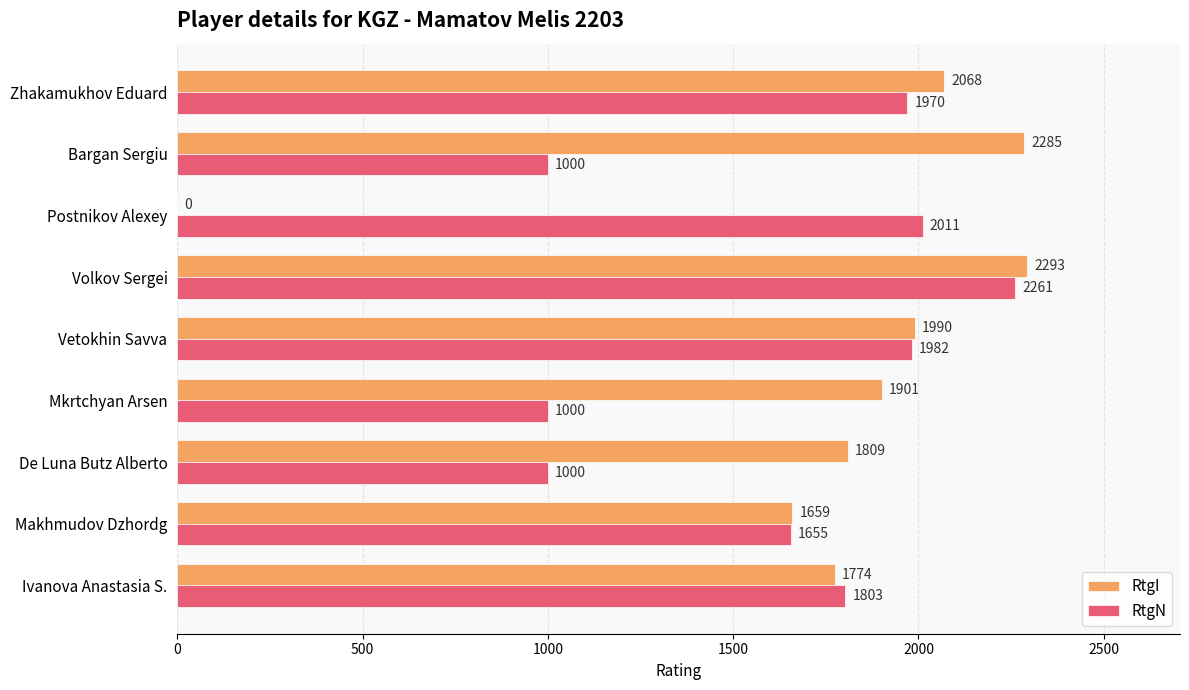

Where is RtgN nearest to the value 1630?

Makhmudov Dzhordg